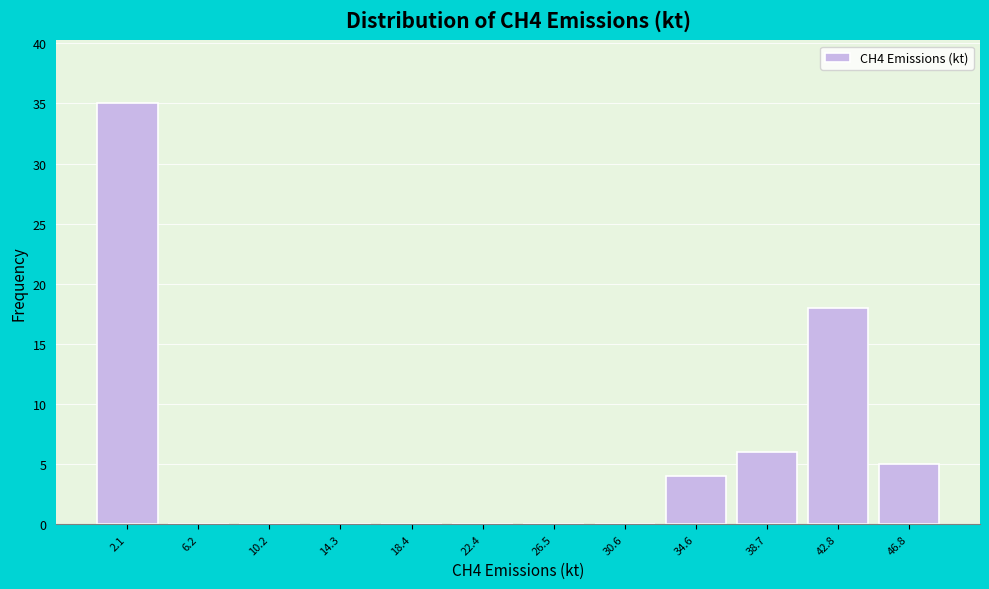

Reading left to right, list every bar in this chart as the range it spans on the x-axis followed by its height. Neither the bar edges nor the heights are printed on the chart, so give them approximately, as read against the axes.

0.0 to 4.0: 35
4.0 to 8.0: 0
8.0 to 12.5: 0
12.5 to 16.5: 0
16.5 to 20.5: 0
20.5 to 24.5: 0
24.5 to 28.5: 0
28.5 to 32.5: 0
32.5 to 36.5: 4
36.5 to 40.5: 6
40.5 to 45.0: 18
45.0 to 49.0: 5